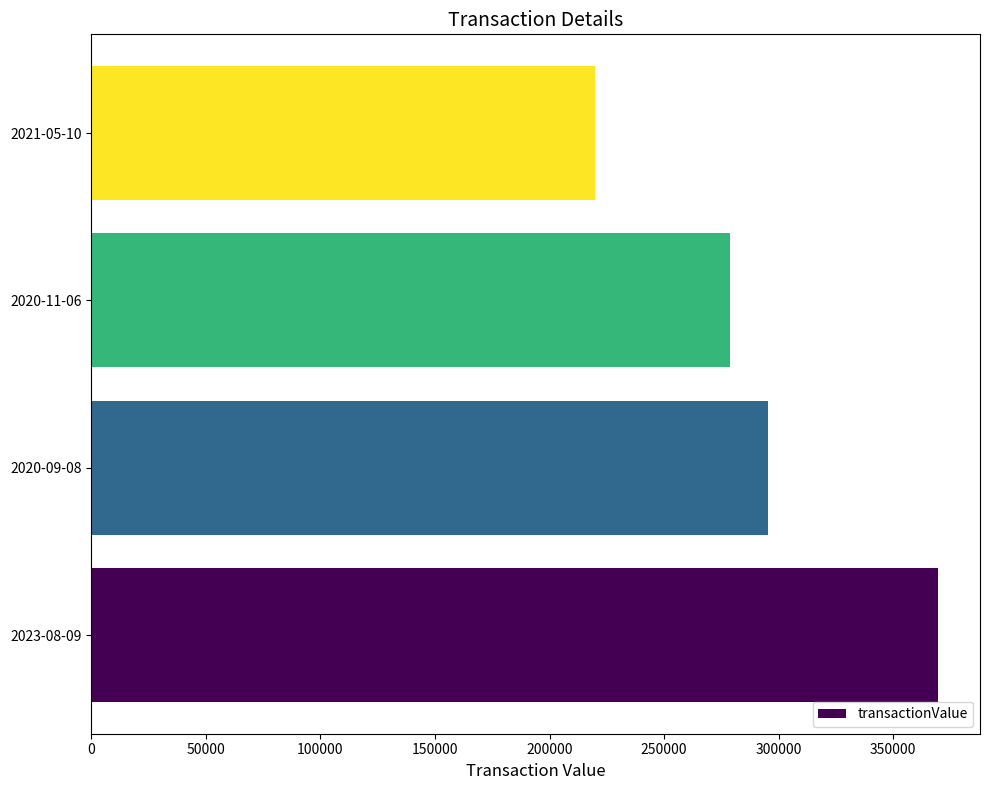

At which category does the chart reach its peak across all series?

2023-08-09